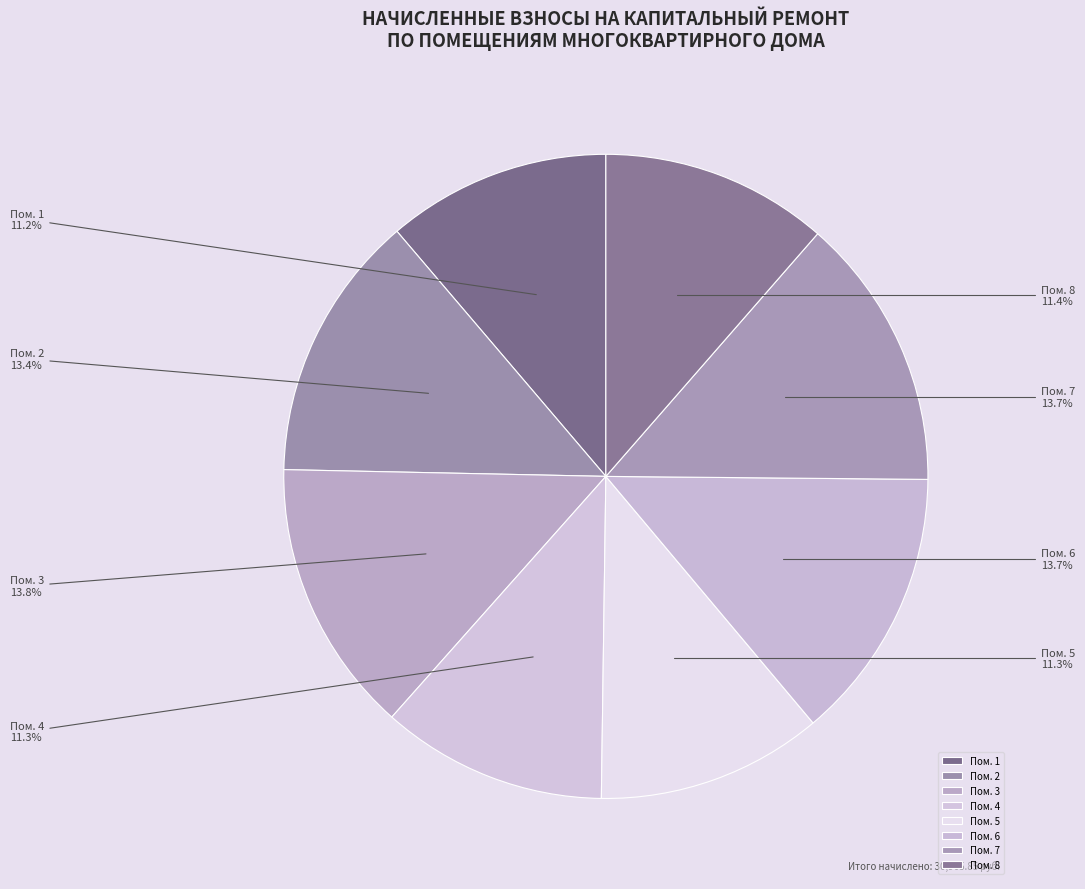

What percentage is NOT represented by Пом. 7?

86.3%